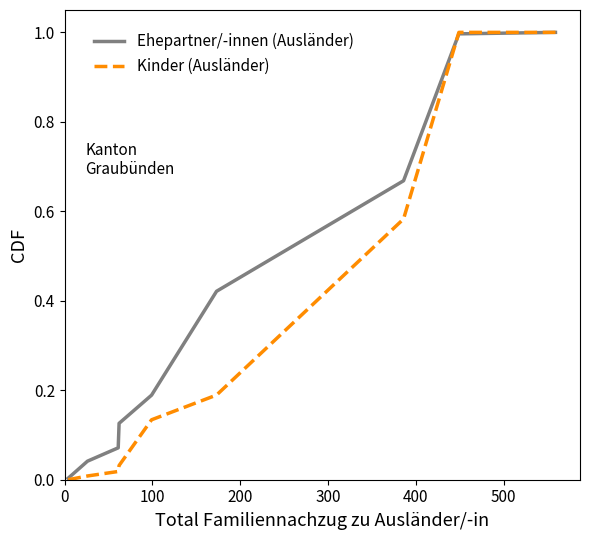

What are all the series names shown in the legend?

Ehepartner/-innen (Ausländer), Kinder (Ausländer)